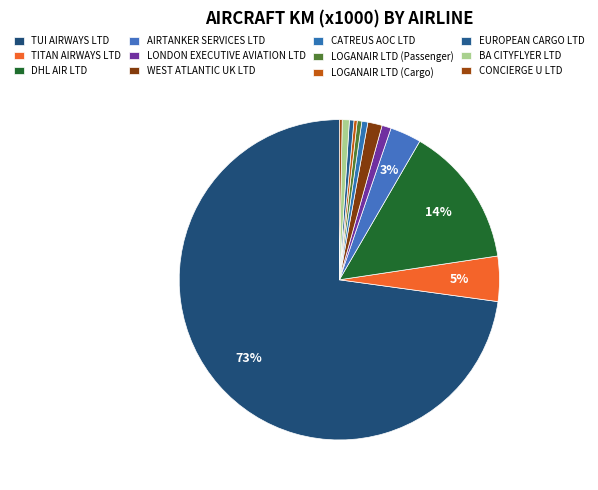

How many slices are in this pie chart?

12